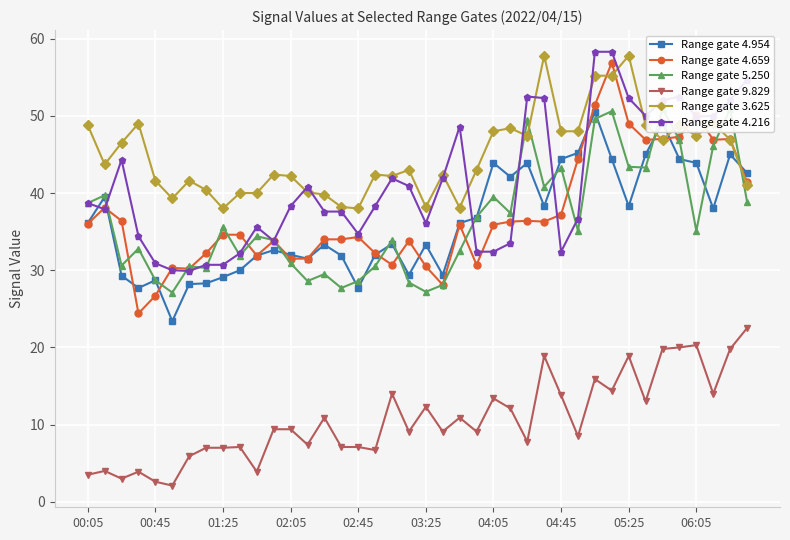

Which series ends up on top after the final intersection of Range gate 5.250 and Range gate 3.625?

Range gate 3.625